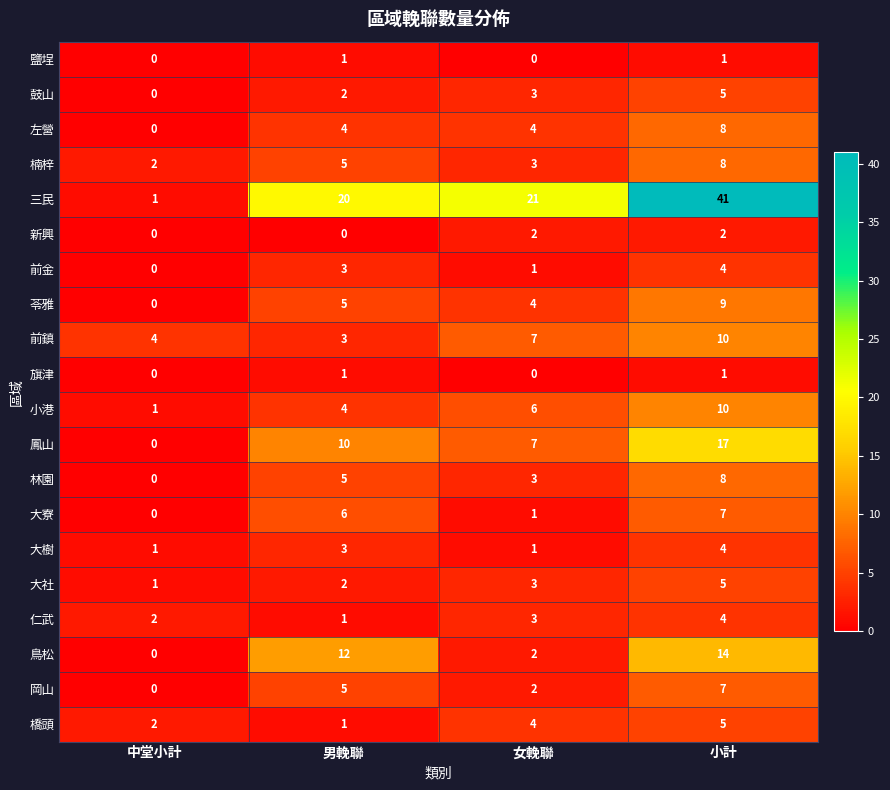

Which series has the largest total across all categories?

三民